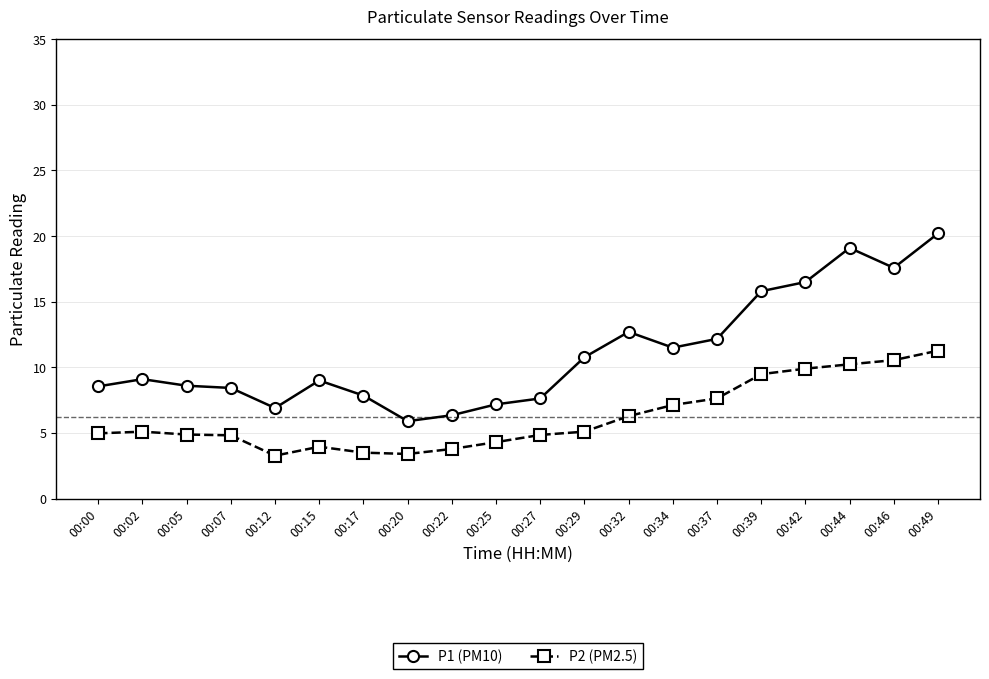

In P1 (PM10), how many points are higher than both neighbors (excluding endpoints)?

4